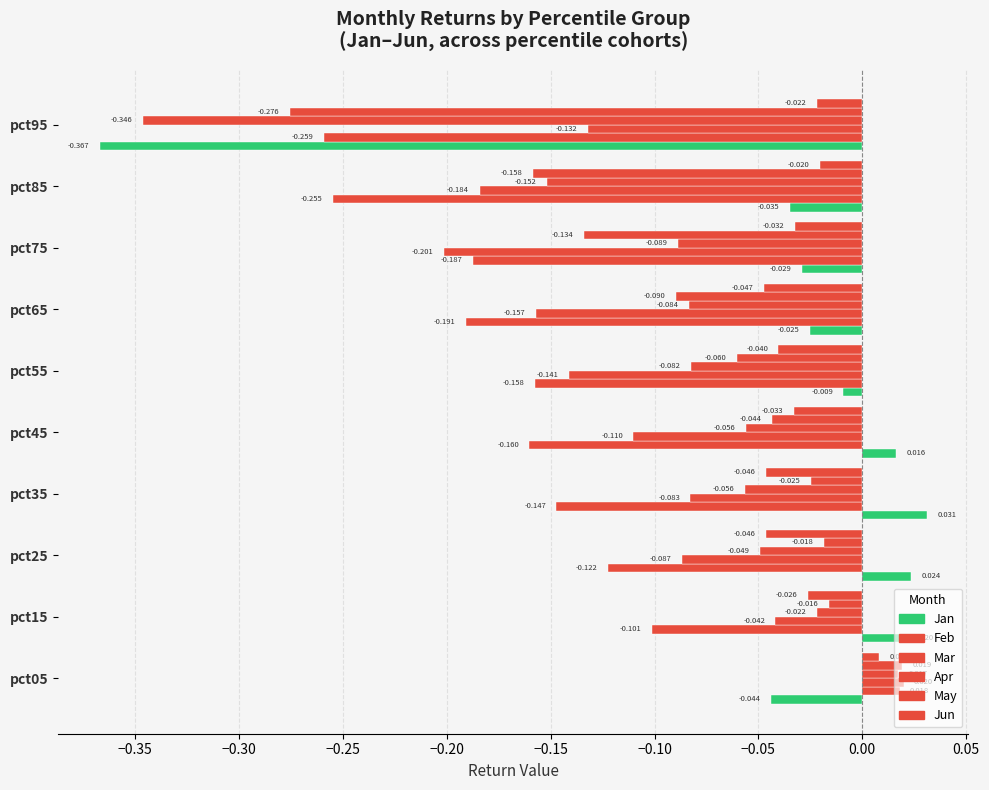

How many data points in Apr are above 0?

1